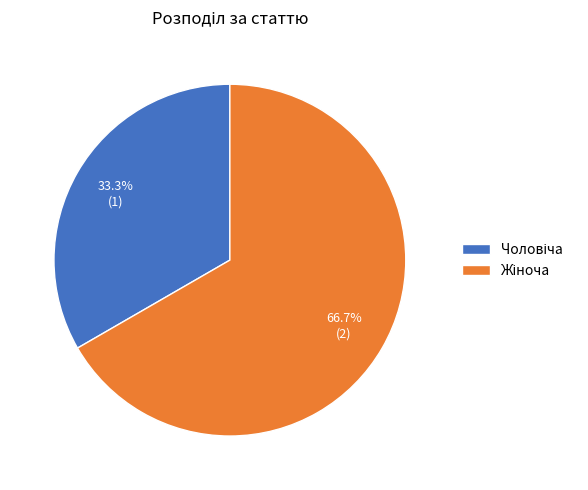

Is there a majority slice in this chart?

Yes